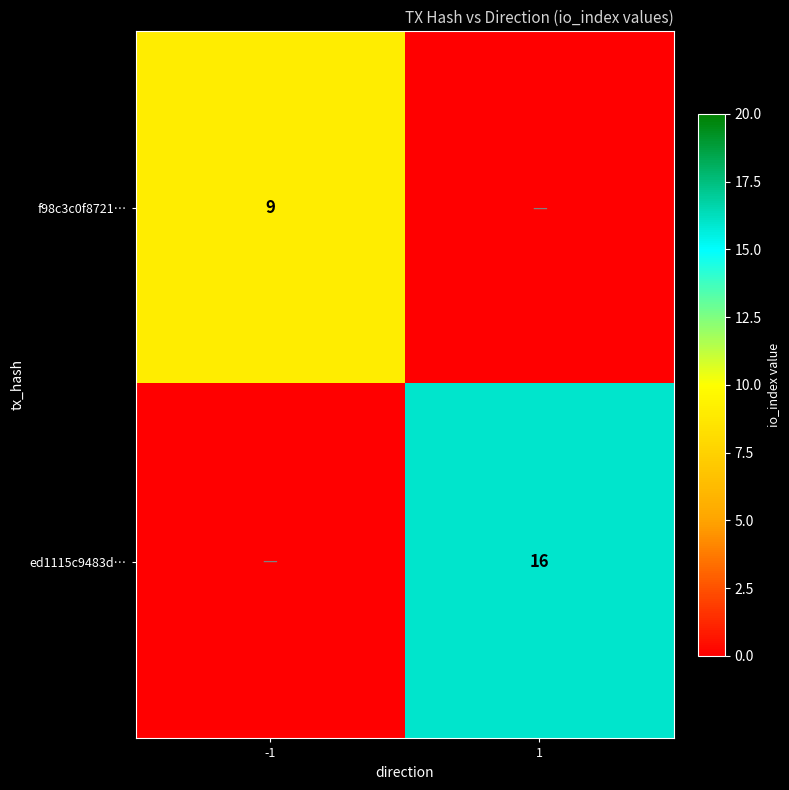

Is it true that ed1115c9483d… equals 27 at 1?

False